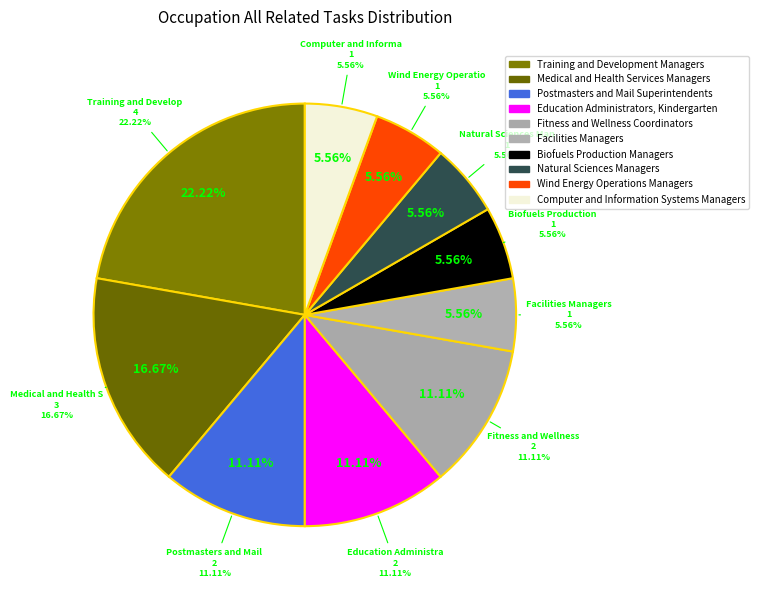

The Natural Sciences Managers slice represents 1% of the pie. True or false?

False